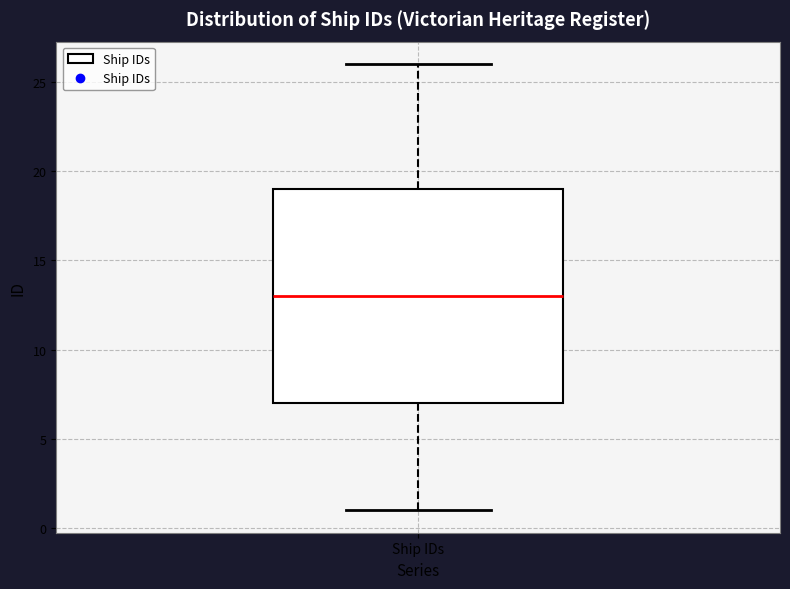

Where does the lower whisker of the box for Ship IDs end on the y-axis? The values are not printed on the chart, so give them approximately, as read against the axis.

1